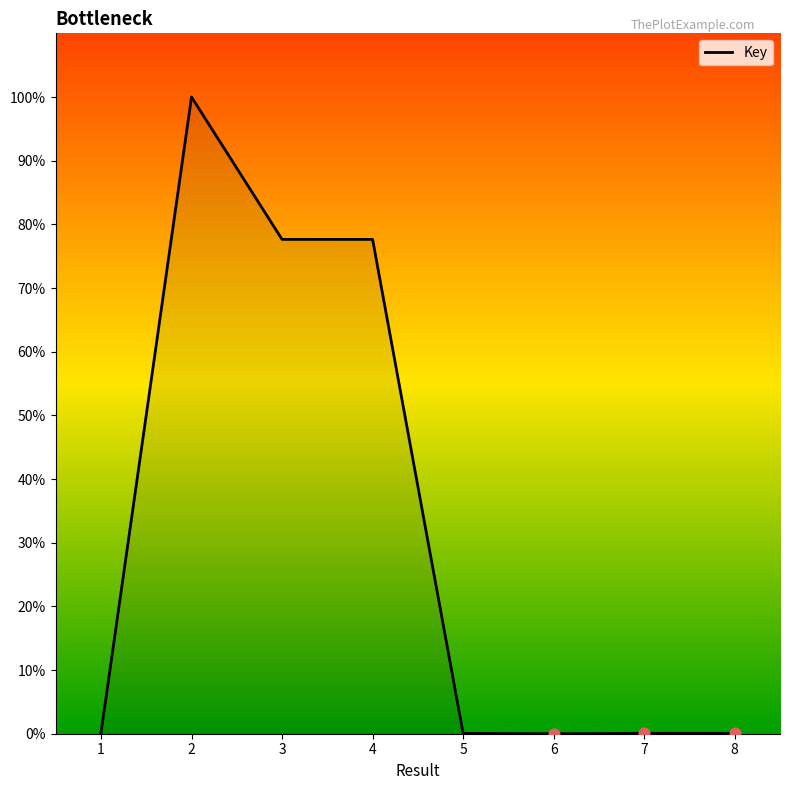

Which has a higher value, 7 or 2?

2